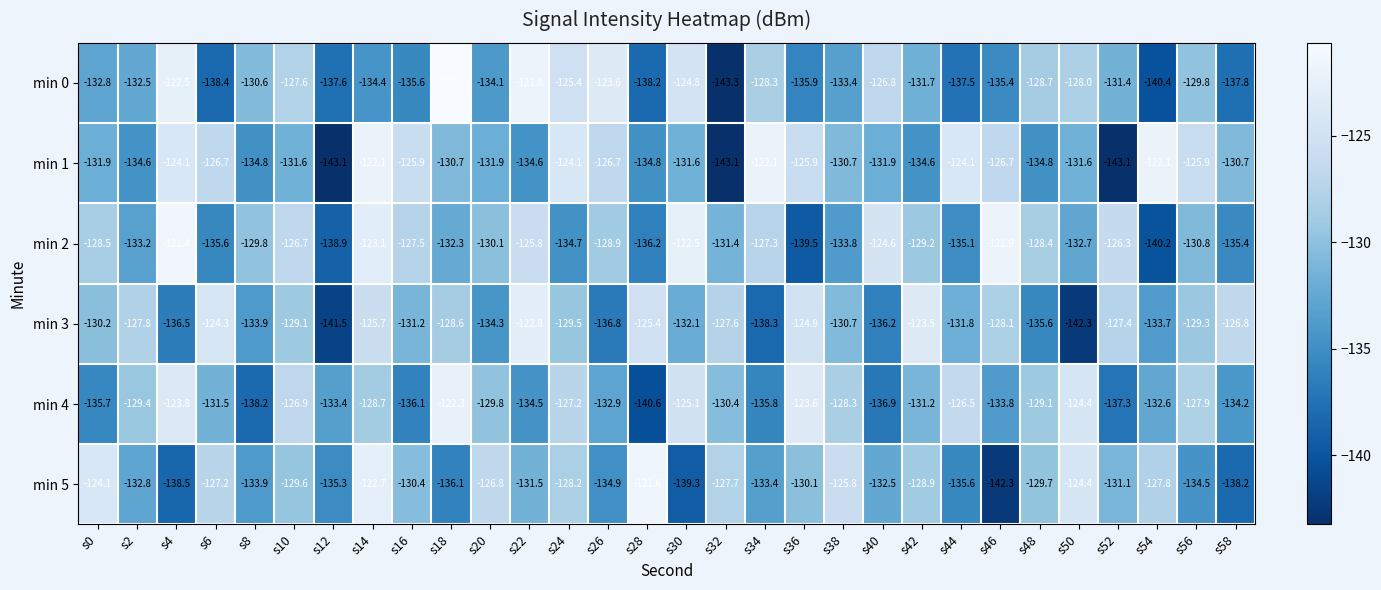

What is the average value of the min 2 series?

-130.4